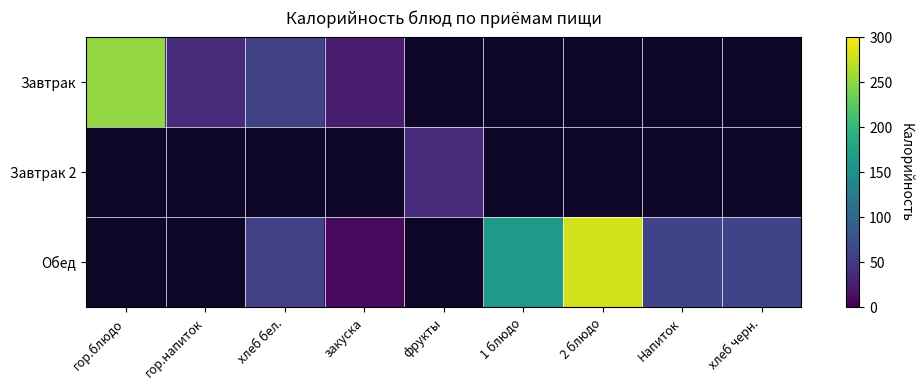

Which has a higher value, Напиток or гор.напиток?

гор.напиток